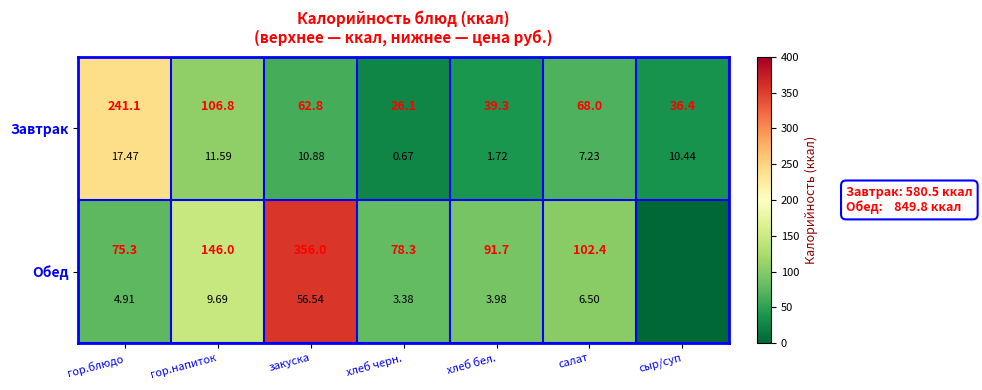

How many distinct data groups are displayed?

2